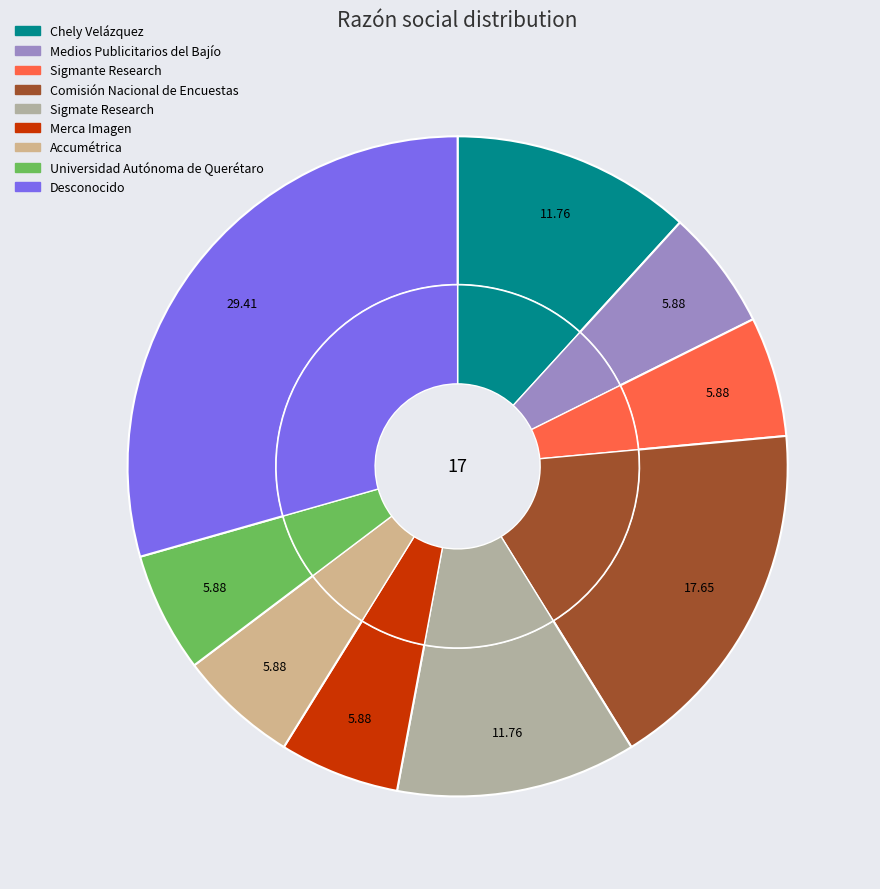

Which slice is the smallest?

Medios Publicitarios del Bajío